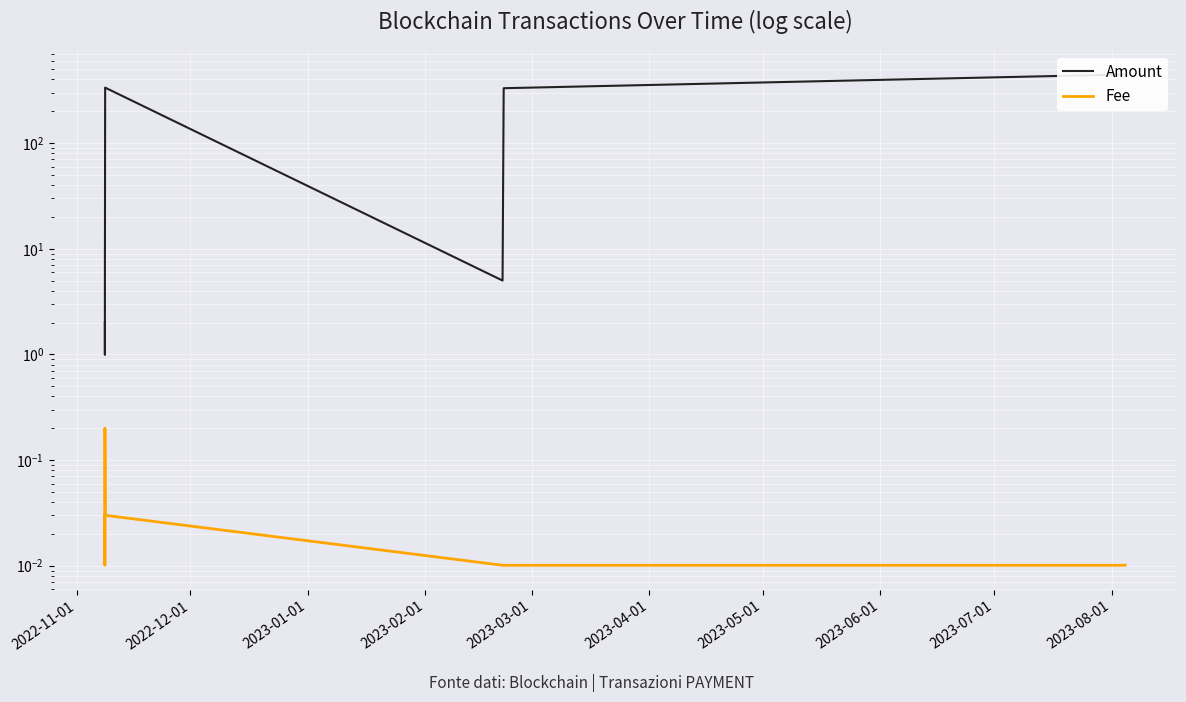

List the series in order of their peak value, lowest first.

Fee, Amount